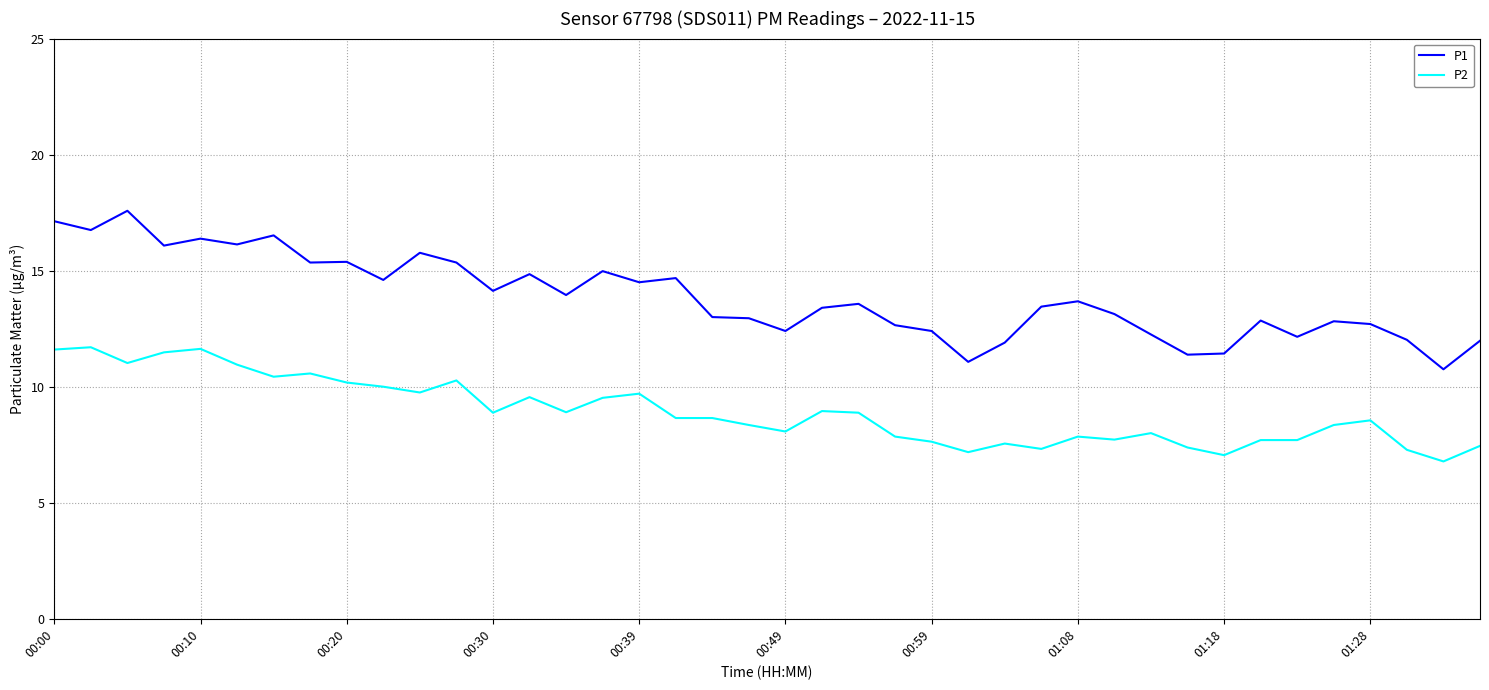

List the series in order of their peak value, highest first.

P1, P2